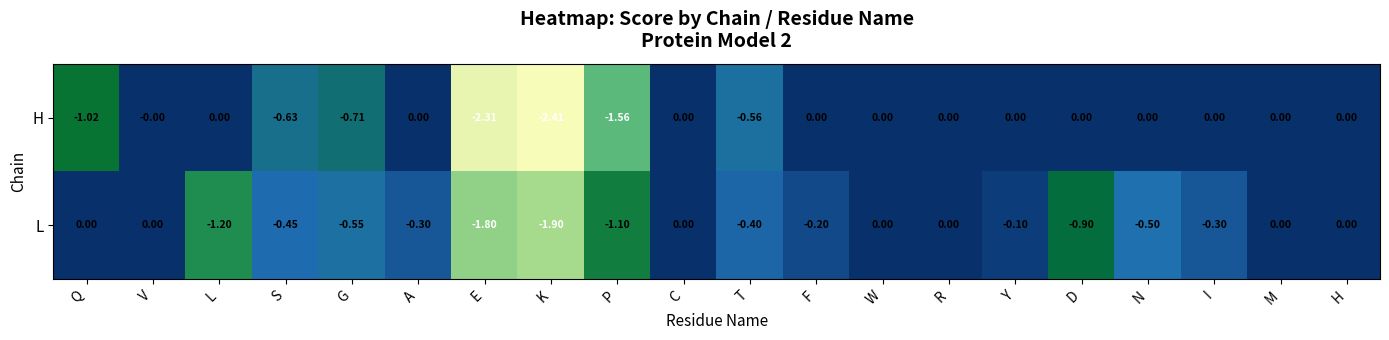

Which series has the largest total across all categories?

H